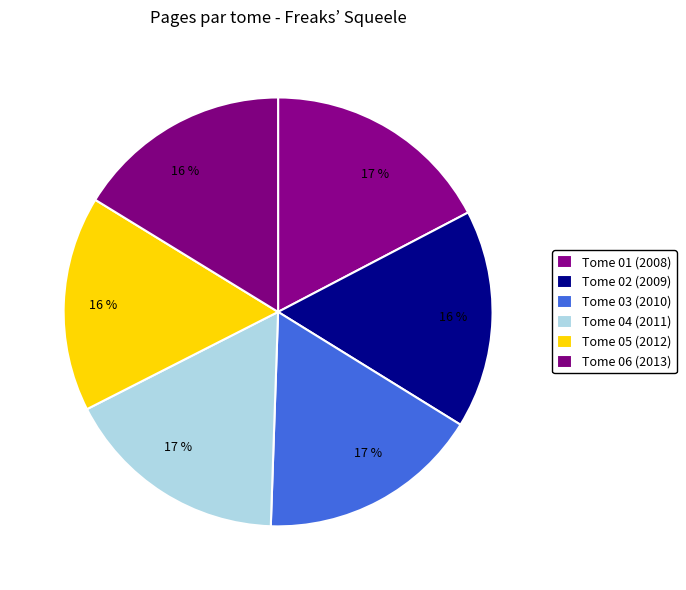

What is the largest slice in the pie chart?

Tome 01 (2008)